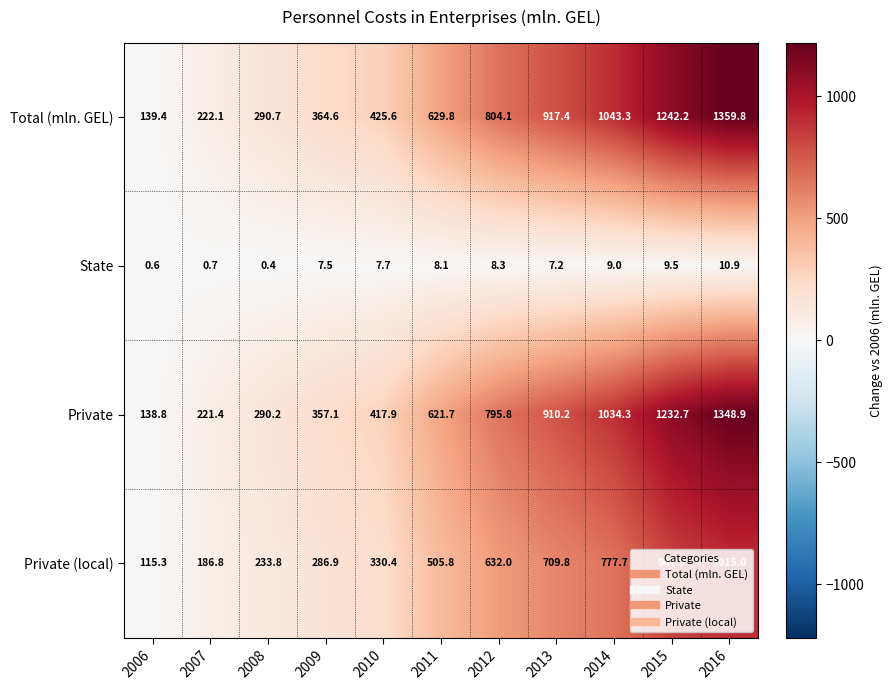

How many categories are shown in the chart?

11